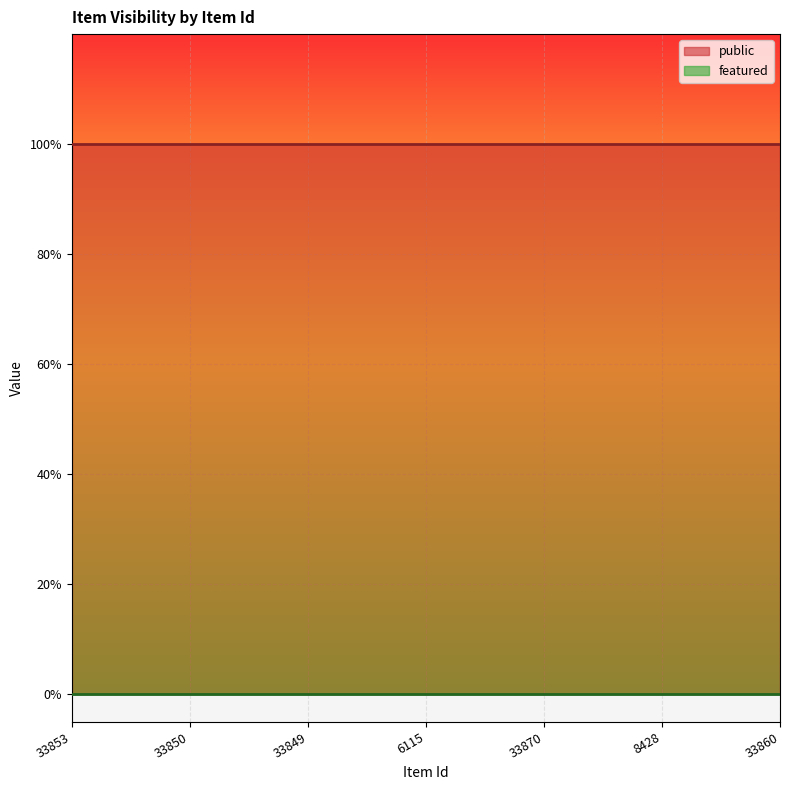

Which has a higher value, 8428 or 33849?

8428